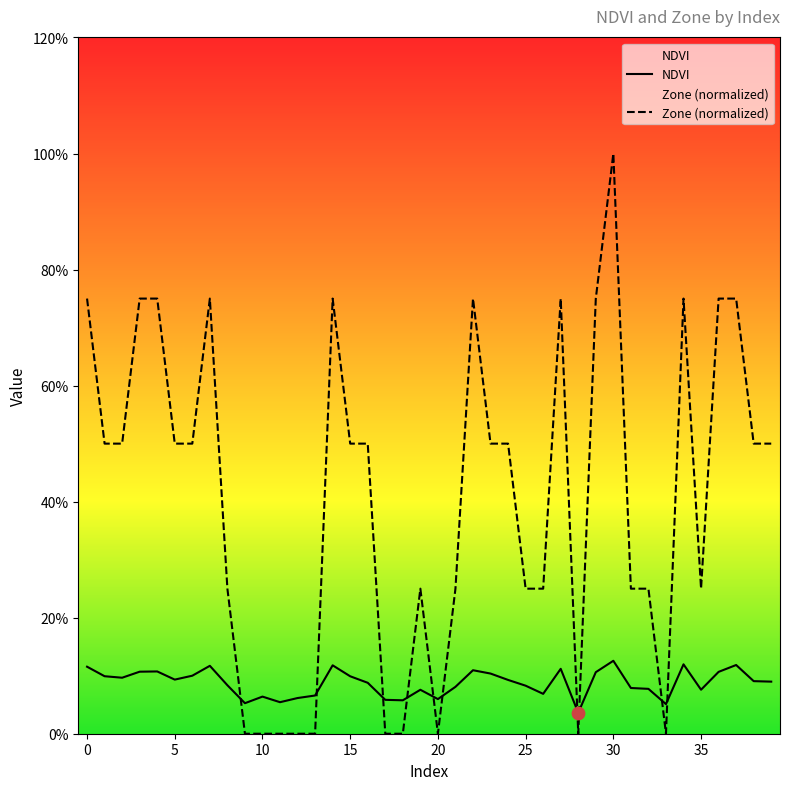

Which series contains the highest Y value?

Zone (normalized)